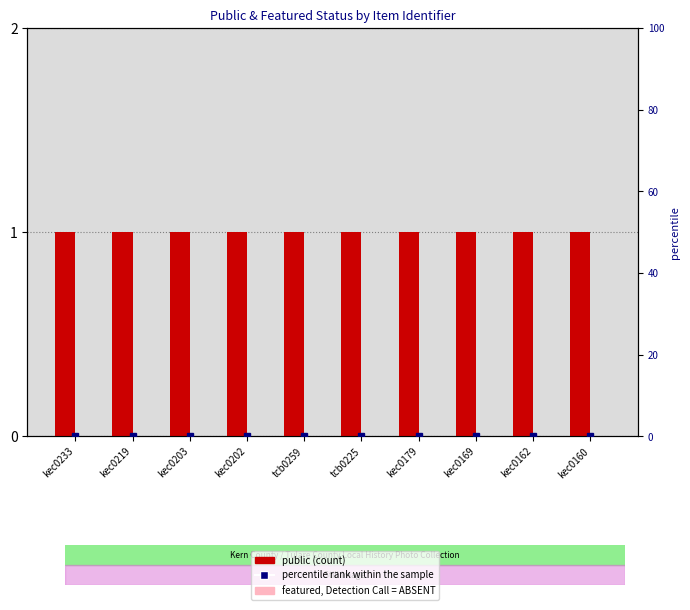

Reading left to right, list all the values displayed in this chart.

public: kec0233=1	kec0219=1	kec0203=1	kec0202=1	tcb0259=1	tcb0225=1	kec0179=1	kec0169=1	kec0162=1	kec0160=1
featured: kec0233=0	kec0219=0	kec0203=0	kec0202=0	tcb0259=0	tcb0225=0	kec0179=0	kec0169=0	kec0162=0	kec0160=0
percentile rank within the sample: kec0233=0	kec0219=0	kec0203=0	kec0202=0	tcb0259=0	tcb0225=0	kec0179=0	kec0169=0	kec0162=0	kec0160=0